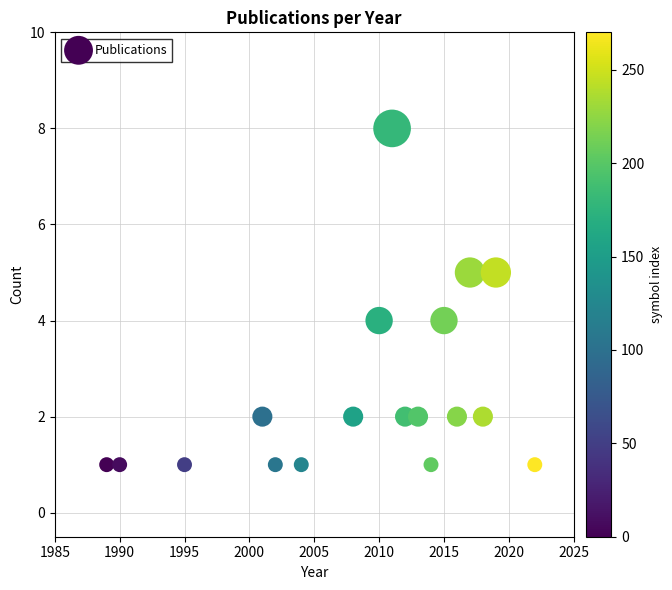

What is the range of X values (max minus min)?

33